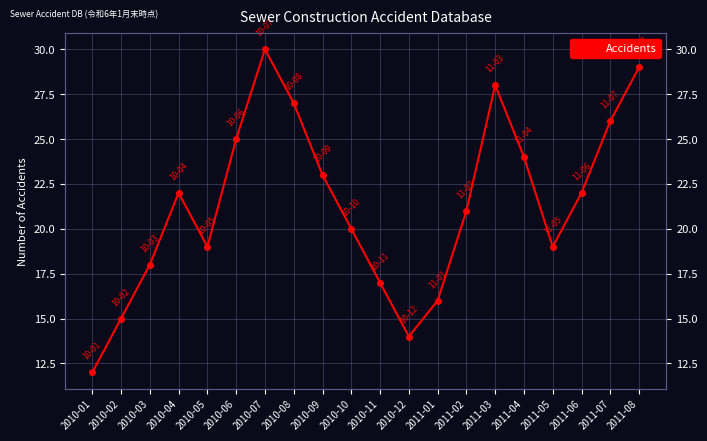

True or false: the data has more than 0 interior local peaks.

True